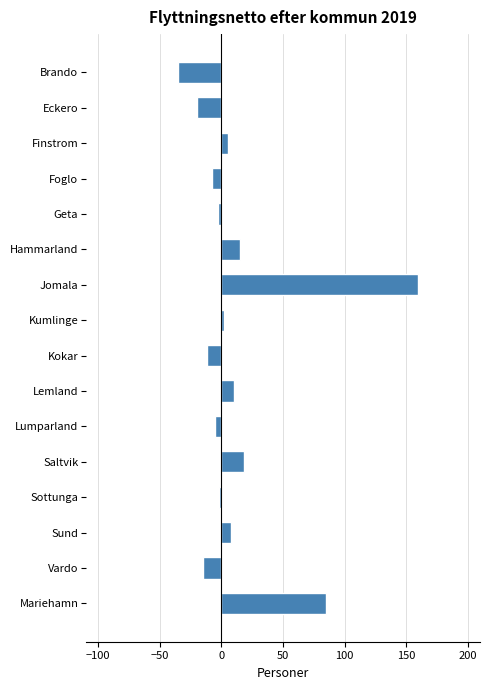

Where is the data nearest to the value 62?

Mariehamn